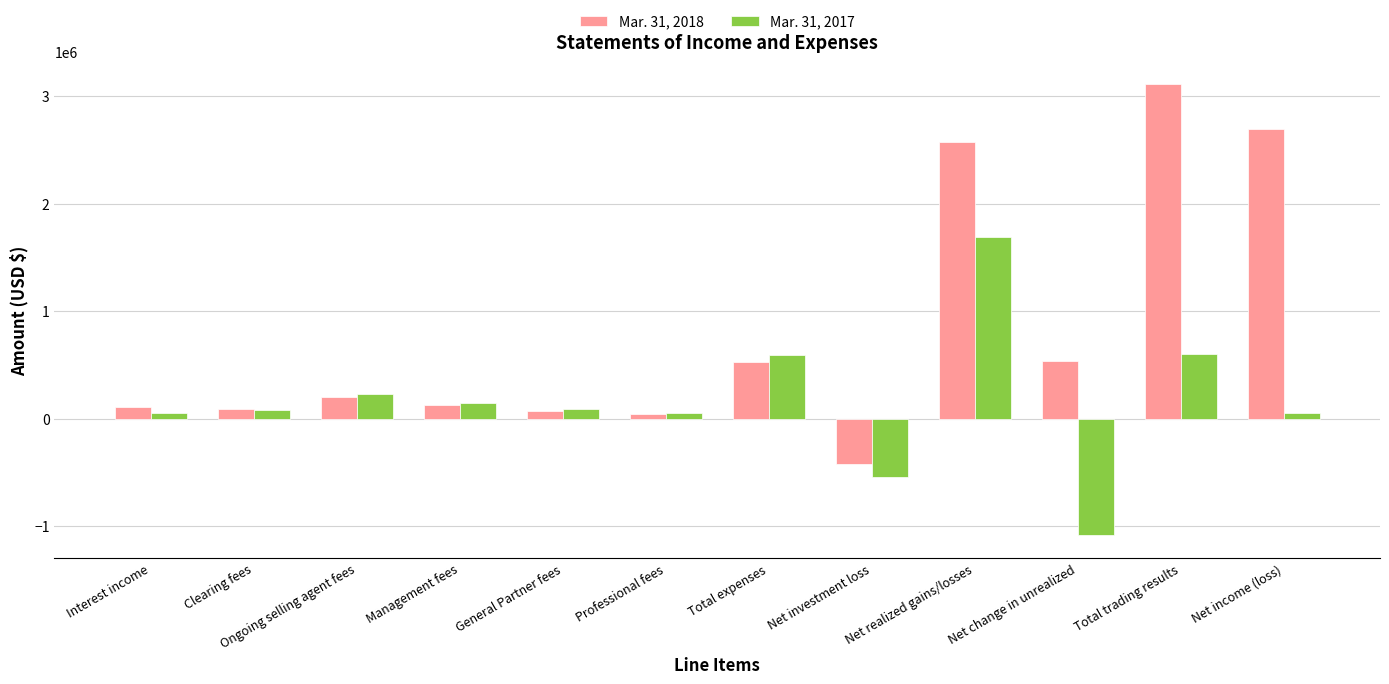

Between Interest income and Net realized gains/losses, which series saw the biggest shift?

Mar. 31, 2018